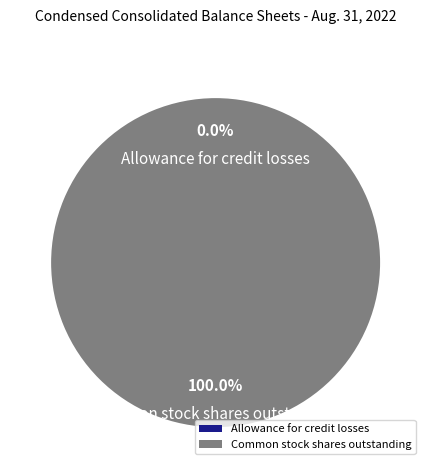

Is Common stock shares outstanding the majority of the pie?

Yes